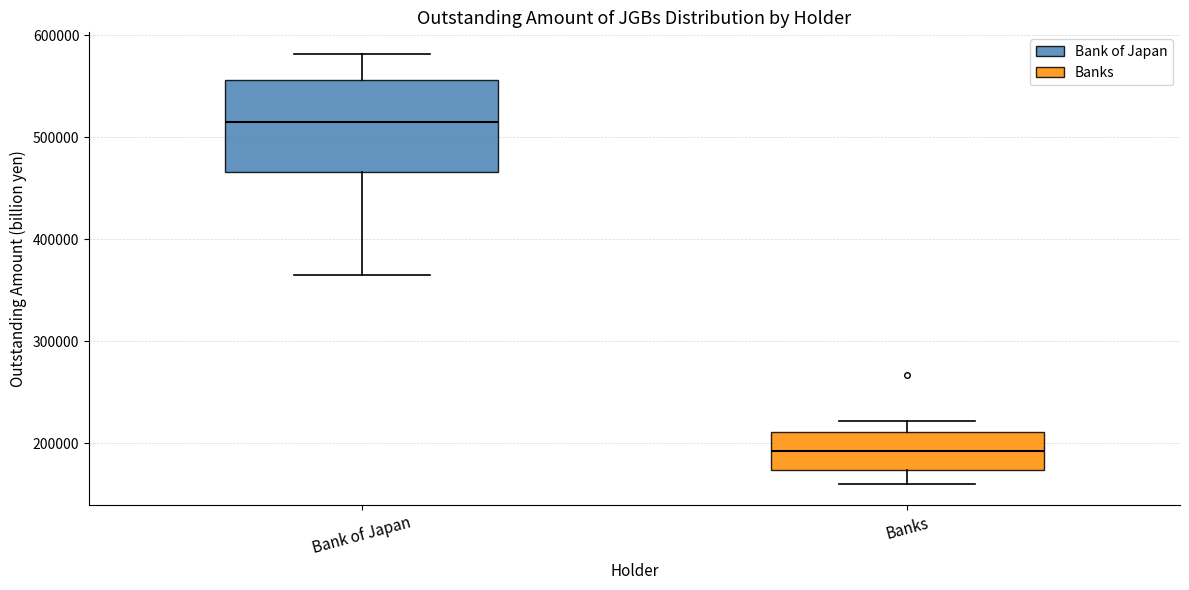

Which box is the tallest, from its lower edge to its upper edge?

Bank of Japan